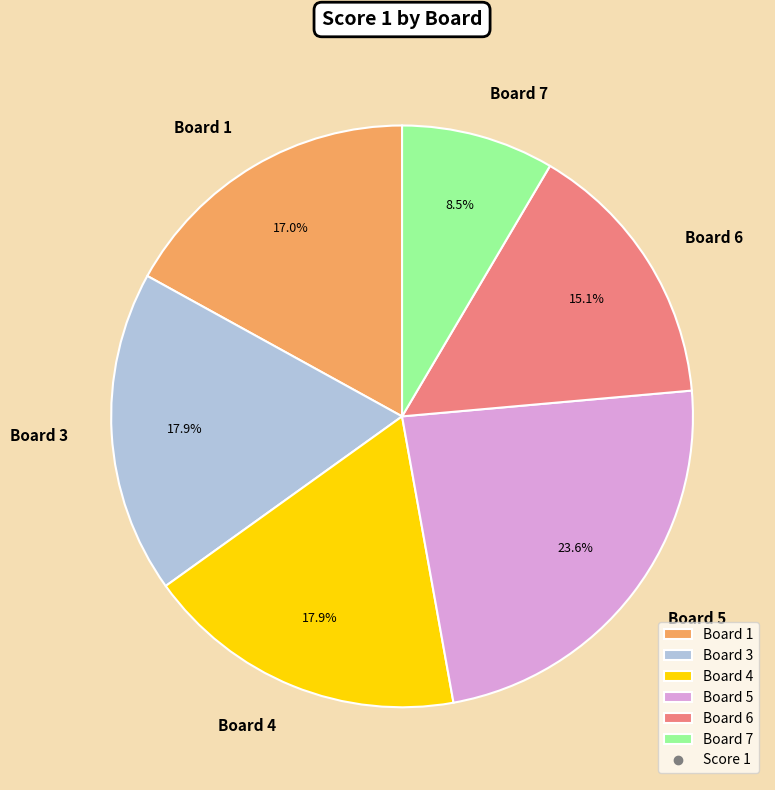

Is there a majority slice in this chart?

No